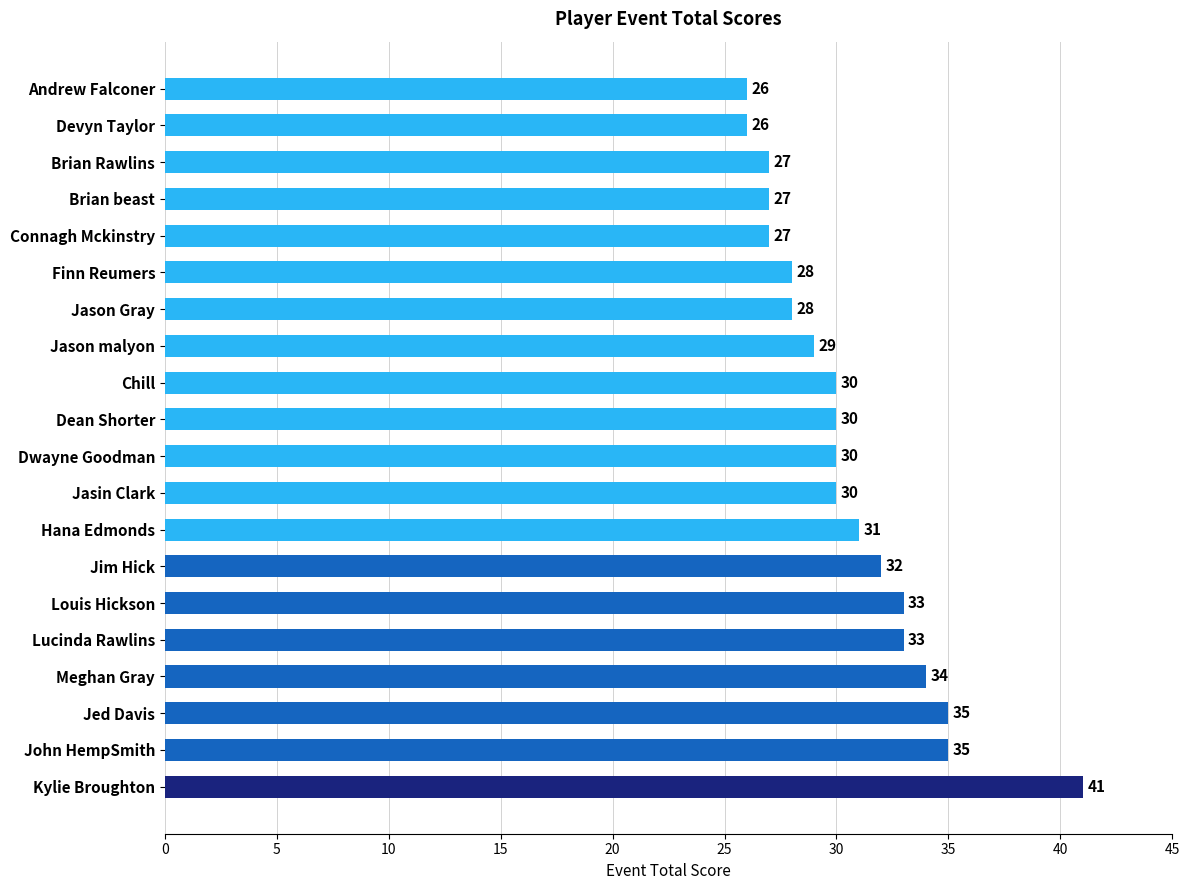

Reading top to bottom, what are all the values shown in this chart?

26	26	27	27	27	28	28	29	30	30	30	30	31	32	33	33	34	35	35	41